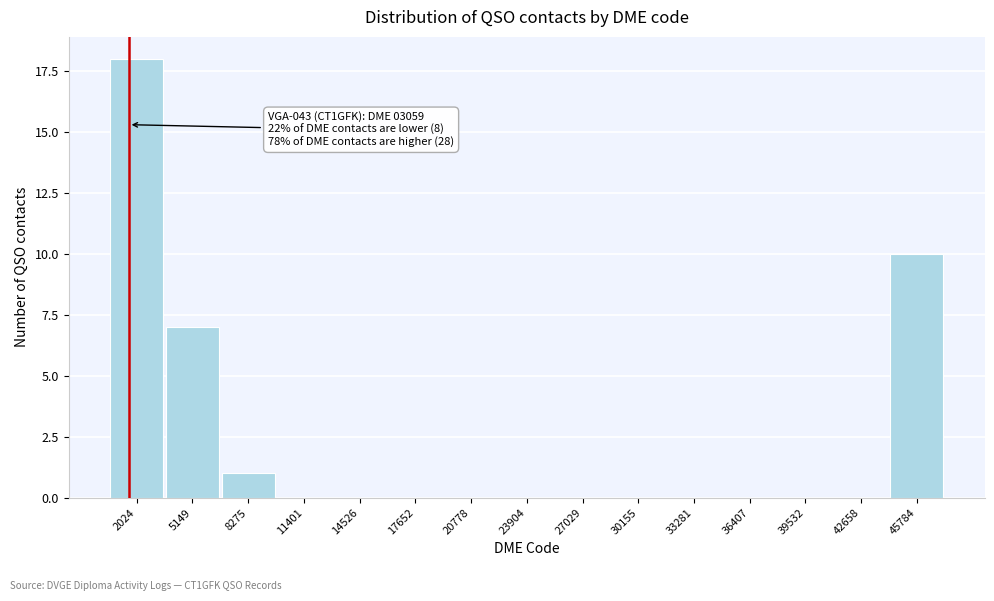

Reading left to right, list all the values displayed in this chart.

2024=18	5149=7	8275=1	11401=0	14526=0	17652=0	20778=0	23904=0	27029=0	30155=0	33281=0	36407=0	39532=0	42658=0	45784=10